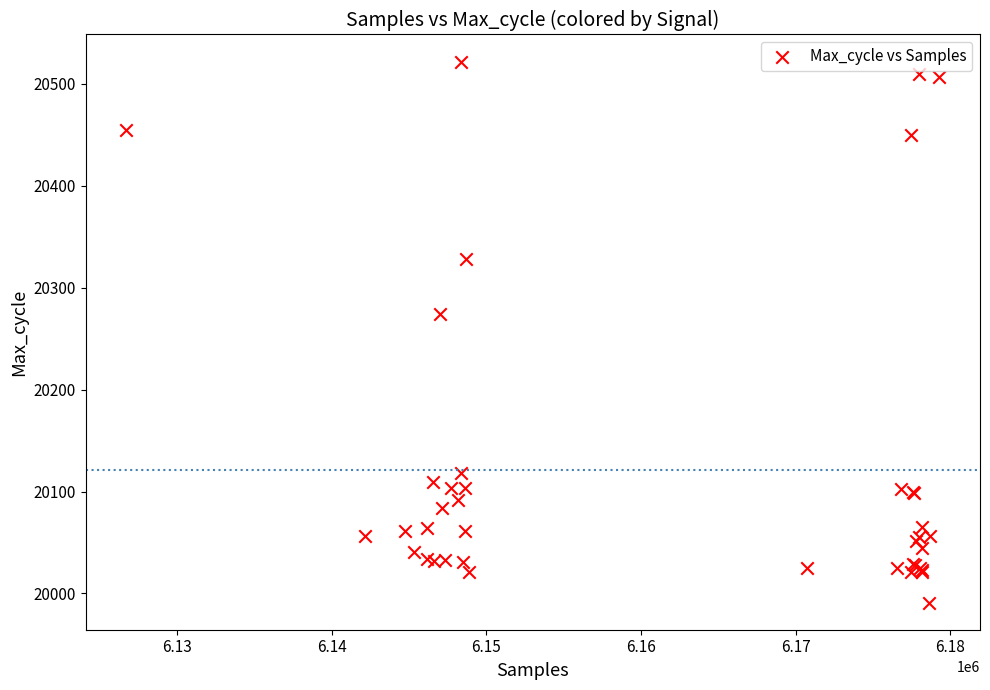

What Y value in the scatter plot is closest to 20256?

20274